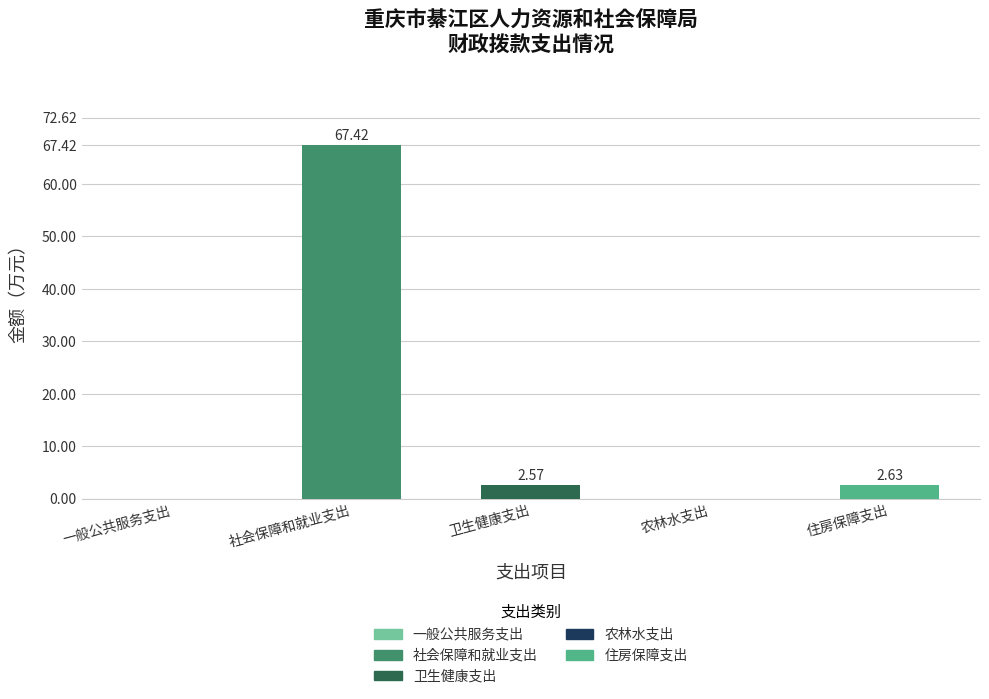

Are the bars horizontal?

No